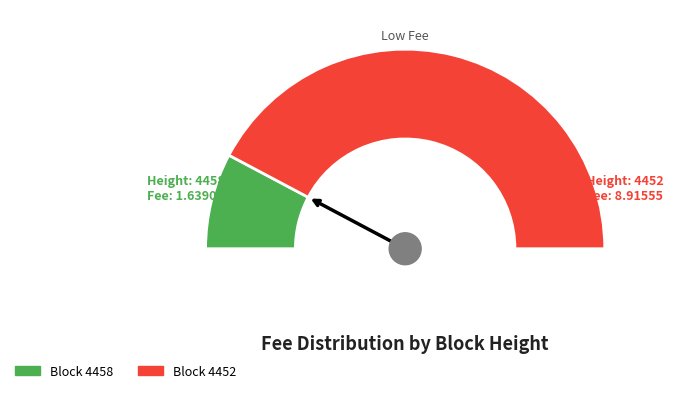

Count the number of slices in the pie.

2